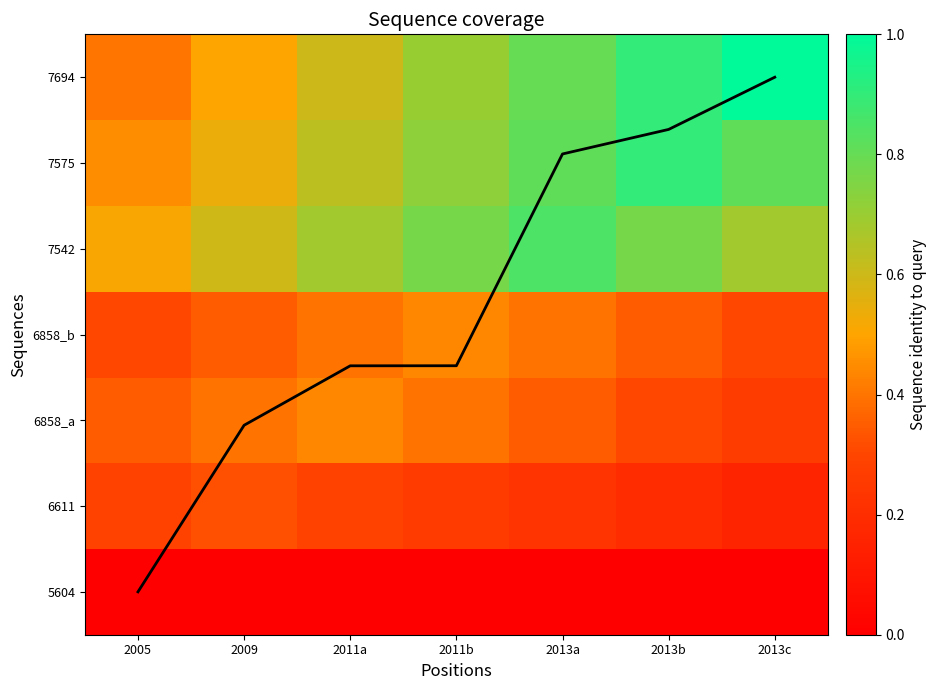

True or false: 6858_a has a value of 0.6 at 2013a.

False